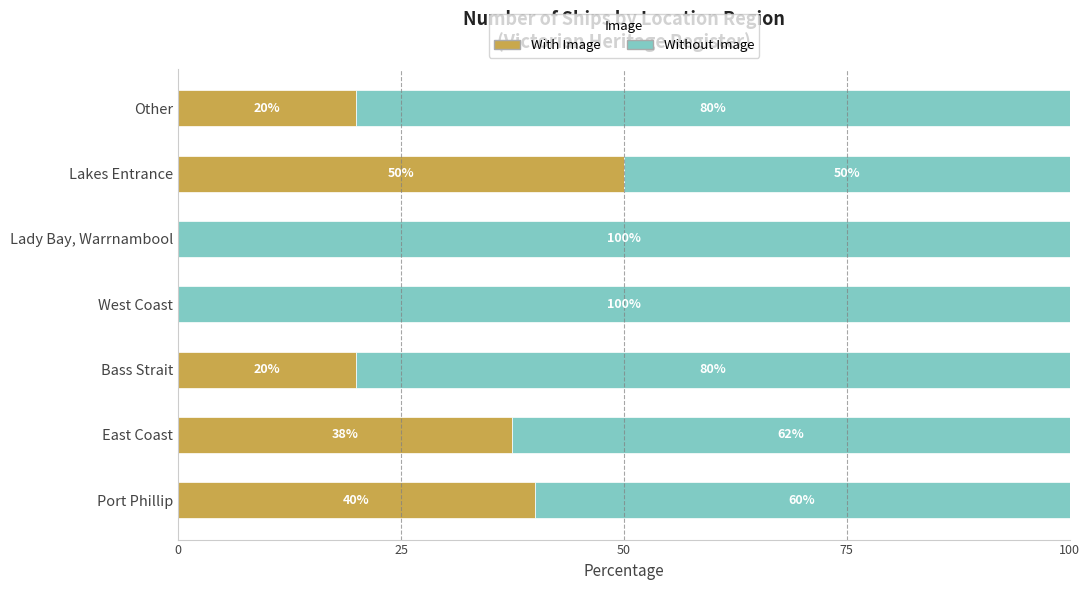

At which label does With Image reach its peak?

Lakes Entrance